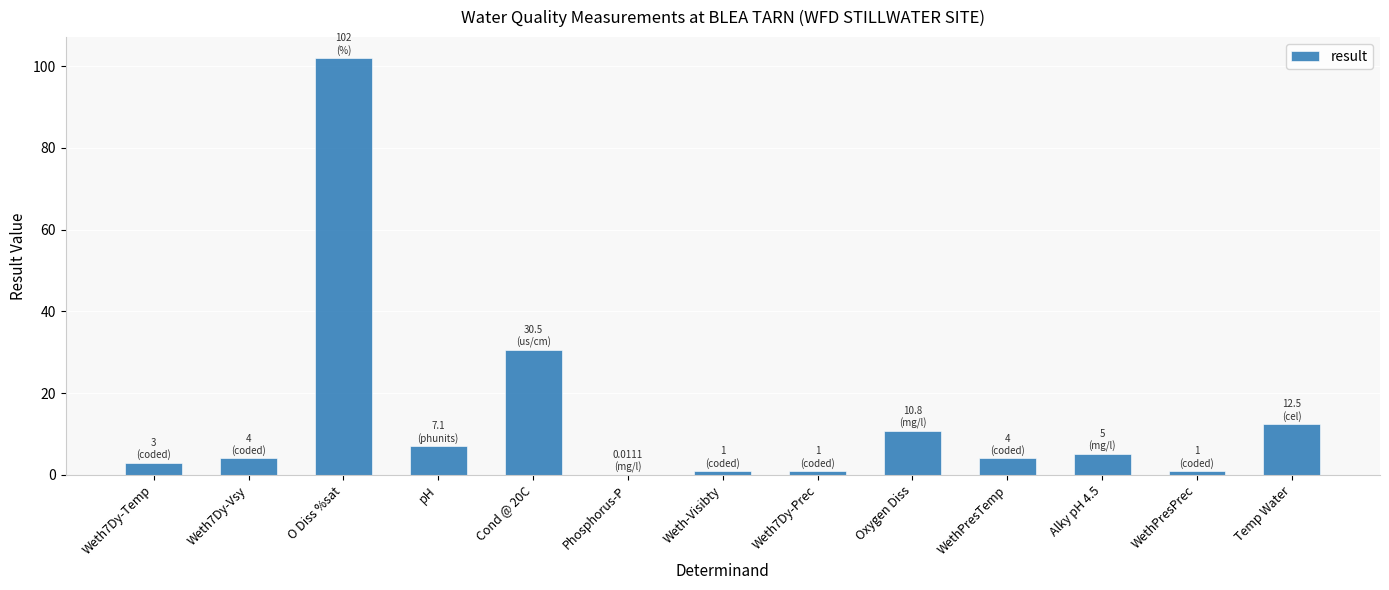

Which category has the highest value across all series?

O Diss %sat